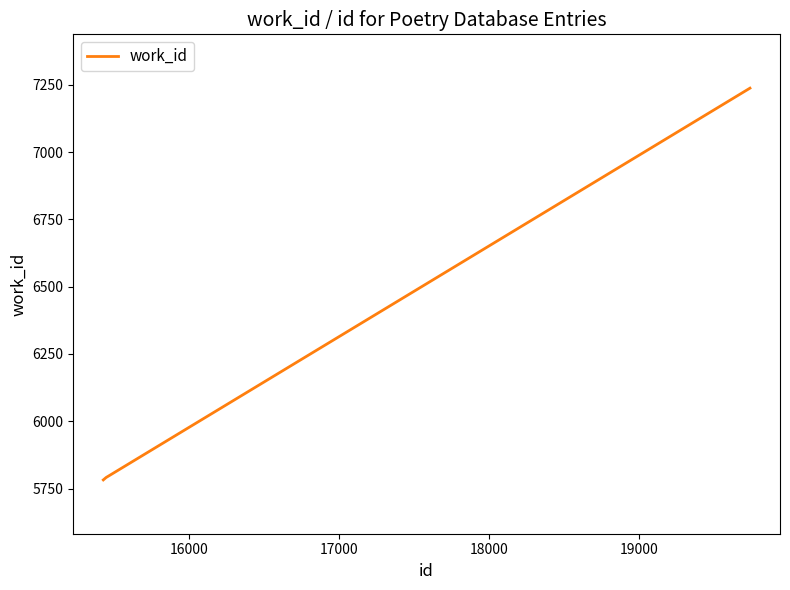

How many series are shown in this chart?

1